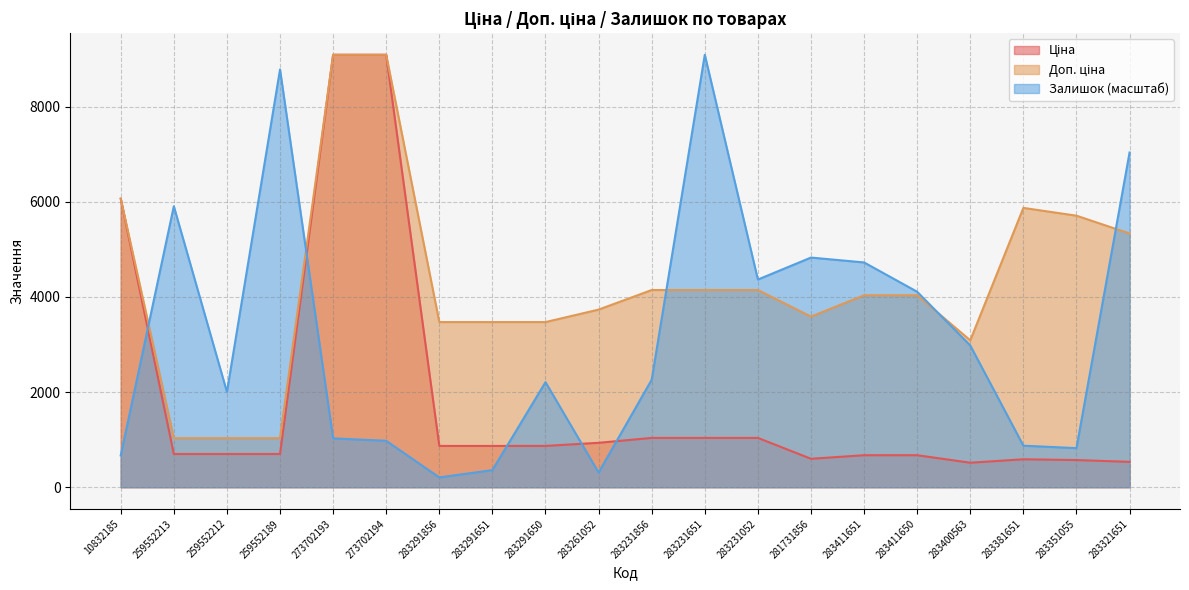

True or false: Залишок has more than 2 interior local peaks.

True